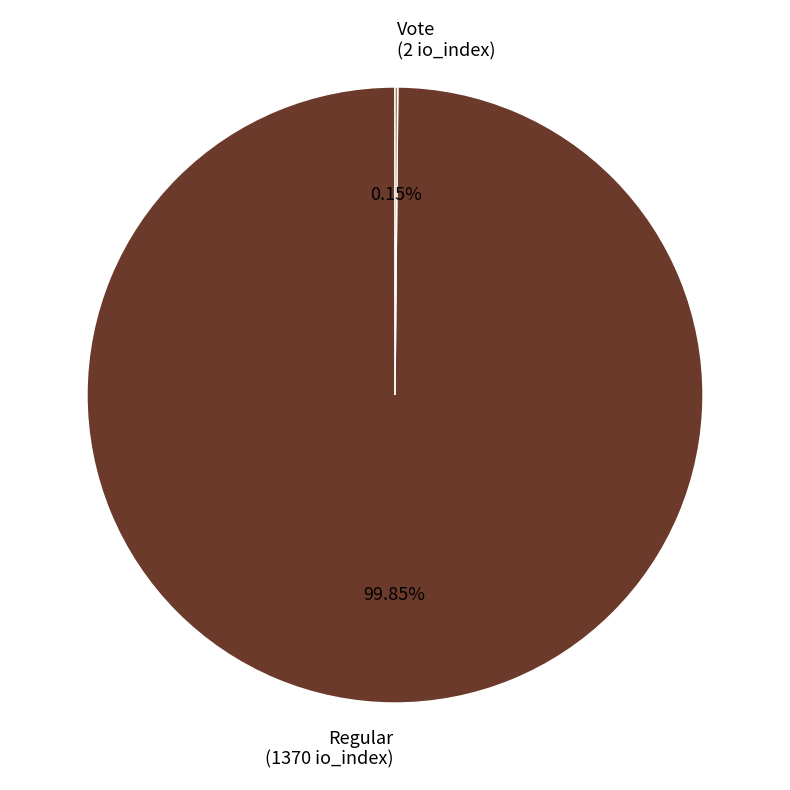

What is the largest slice in the pie chart?

Regular